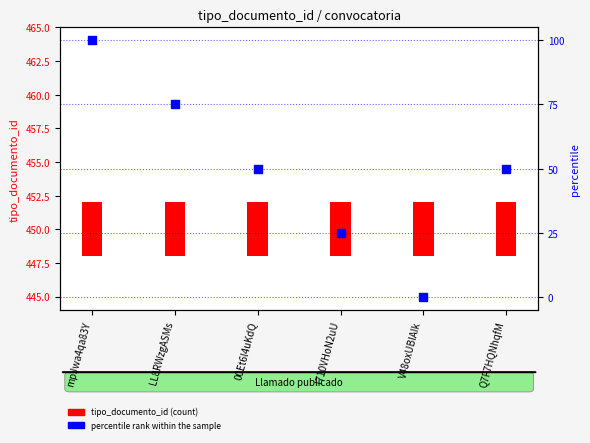

Between I710VHoN2uU and Q7F7HQNhqfM, which is larger?

Q7F7HQNhqfM